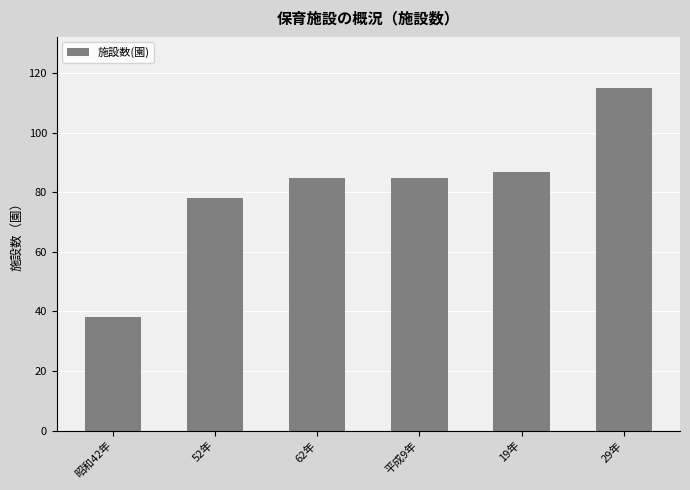

What is the label of the 4th bar from the left?

平成9年